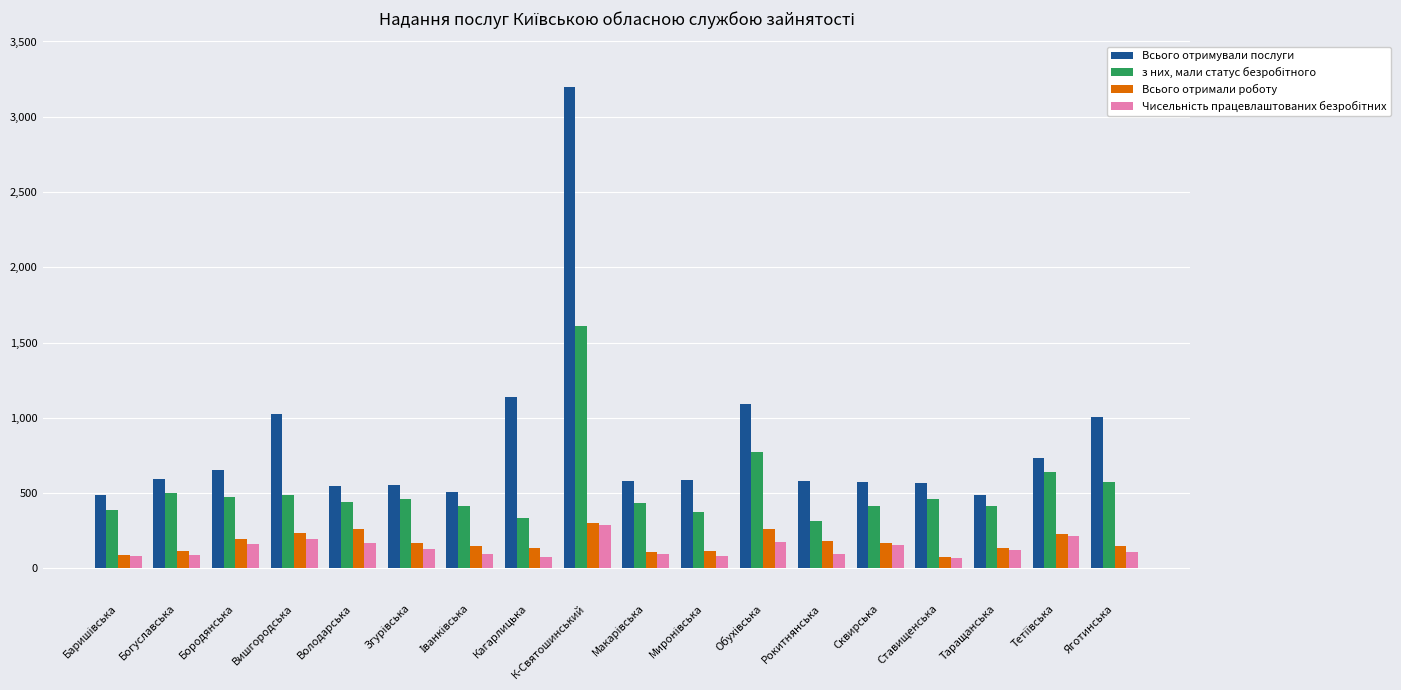

At how many categories does at least one series exceed 1731?

1